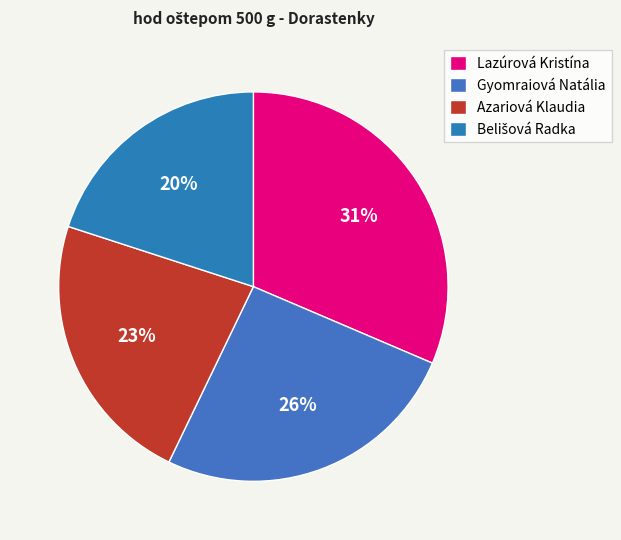

The Belišová Radka slice represents 28% of the pie. True or false?

False